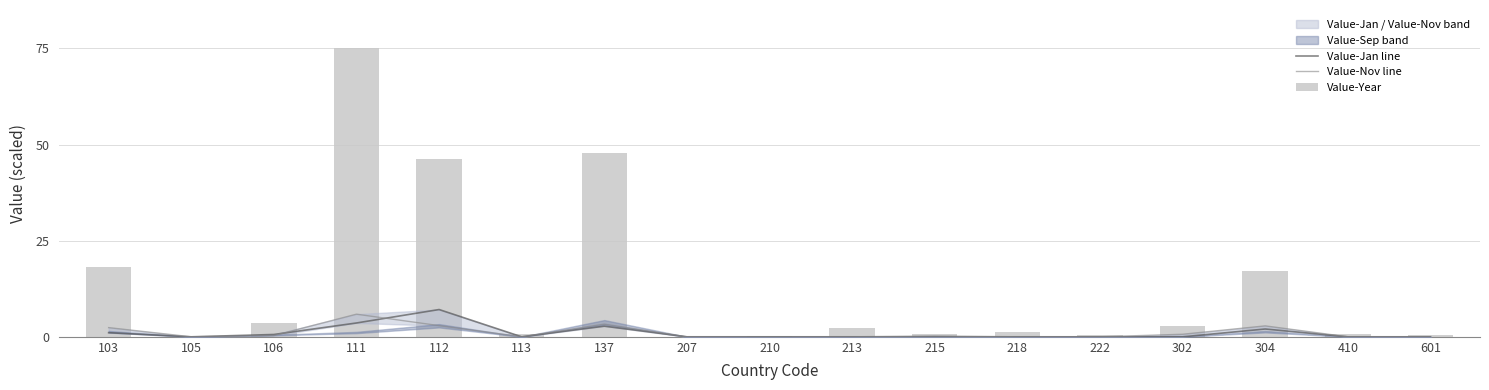

List the series in order of their peak value, lowest first.

Value-Nov line, Value-Jan line, Value-Year